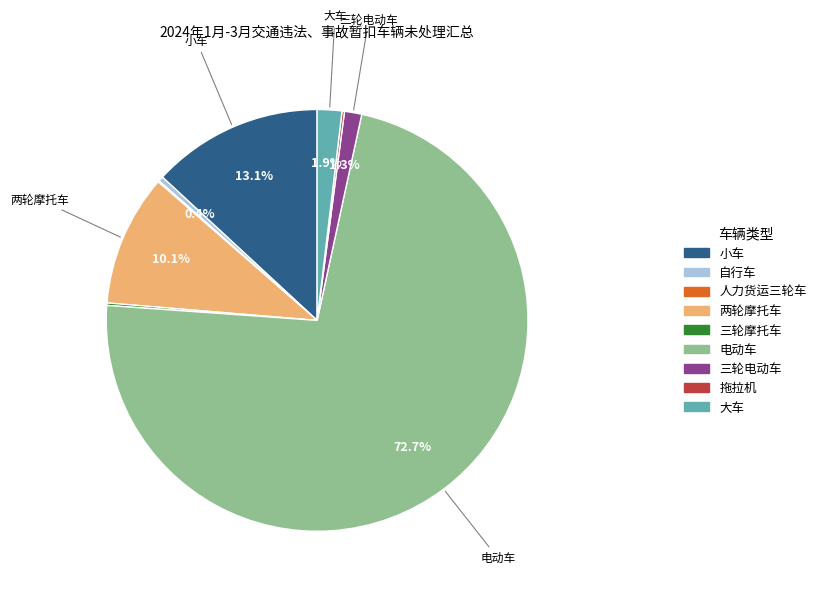

Which slice is the largest?

电动车